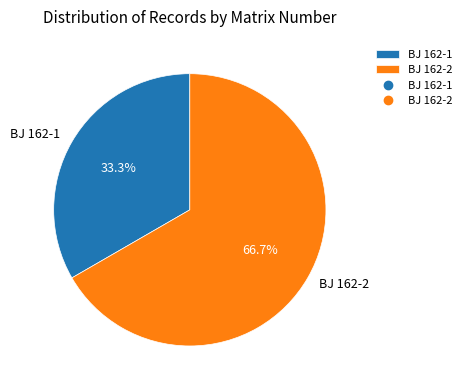

What percentage is the BJ 162-2 slice, to the nearest percent?

67%